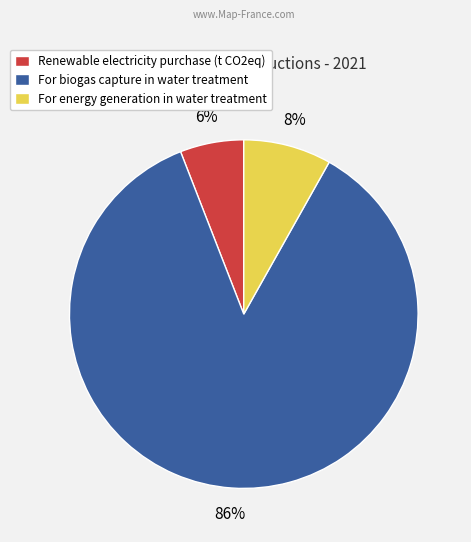

True or false: Renewable electricity purchase (t CO2eq) accounts for 1% of the total.

False